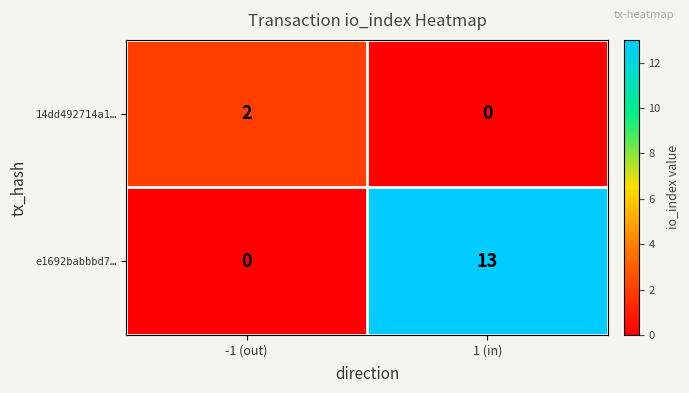

The value of e1692babbbd7… at 1 (in) is 13. True or false?

True